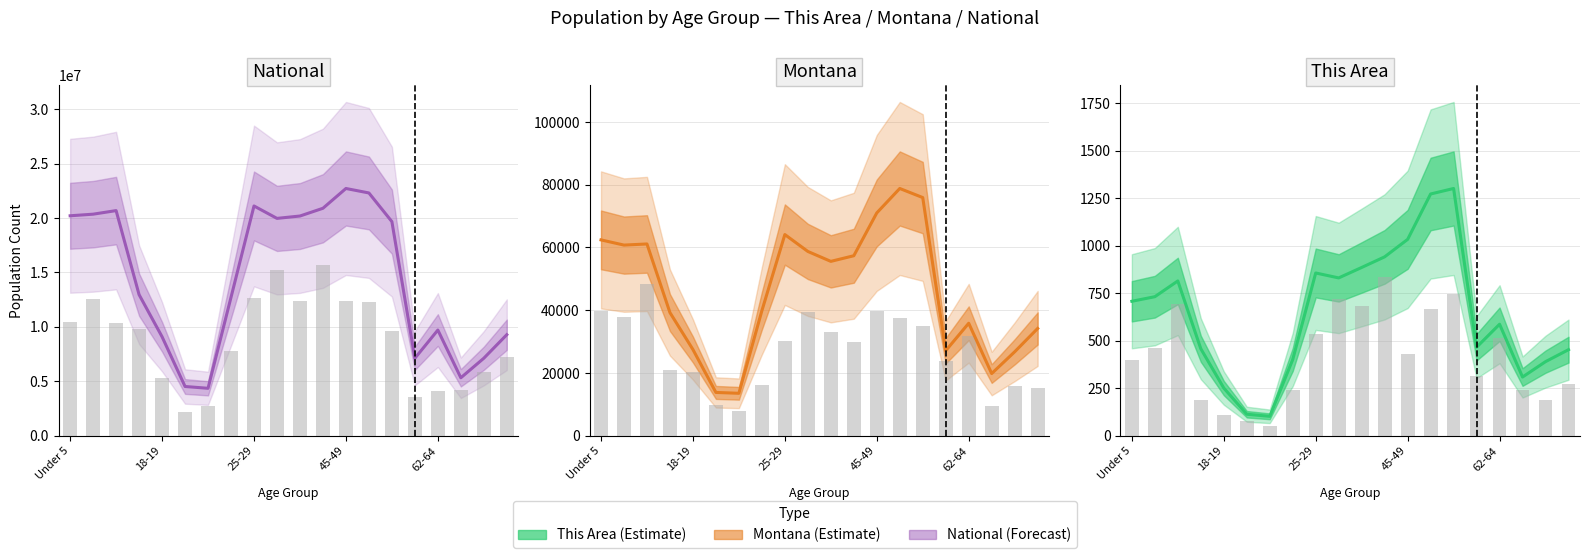

How many groups of bars are there?

20